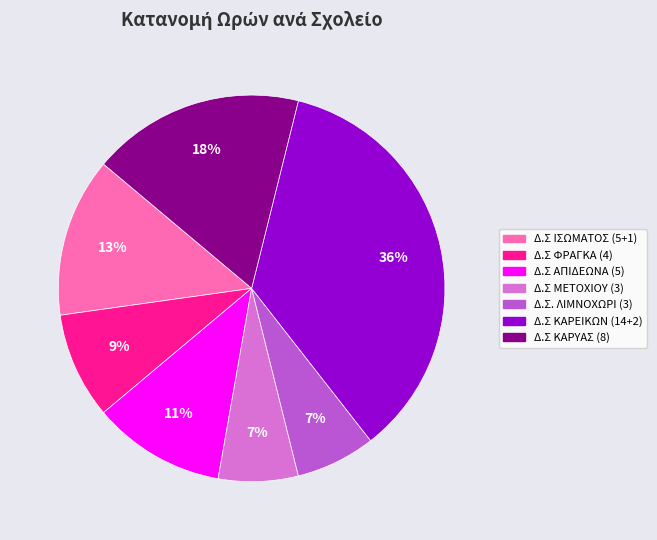

Count the number of slices in the pie.

7